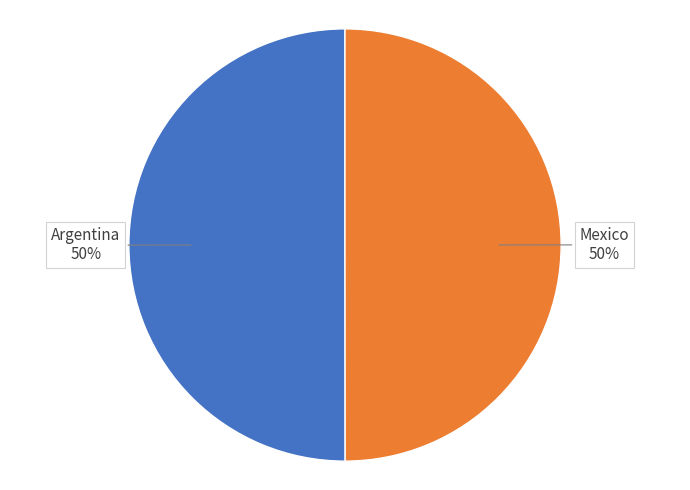

How many slices are in this pie chart?

2